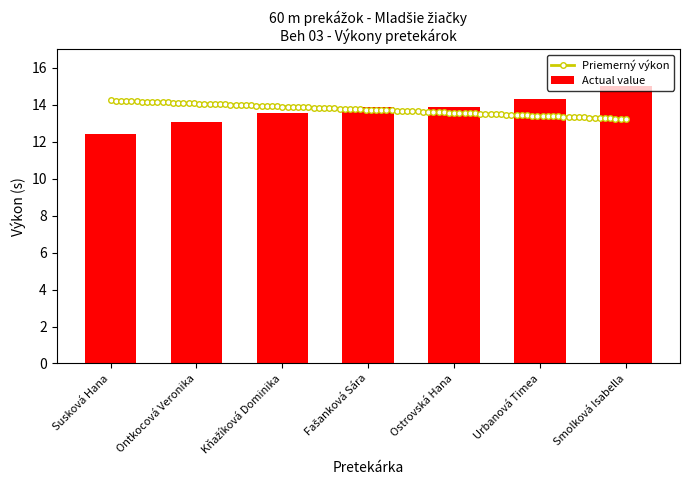

What is the sum of the values at Susková Hana and Kňažíková Dominika?

26.0